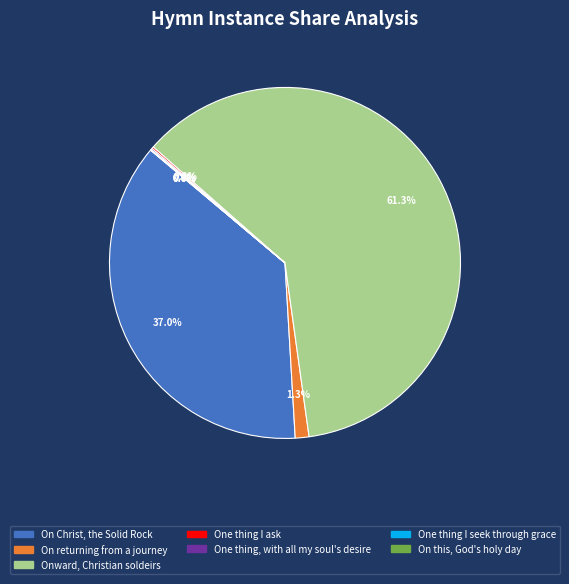

What is the largest slice in the pie chart?

Onward, Christian soldeirs